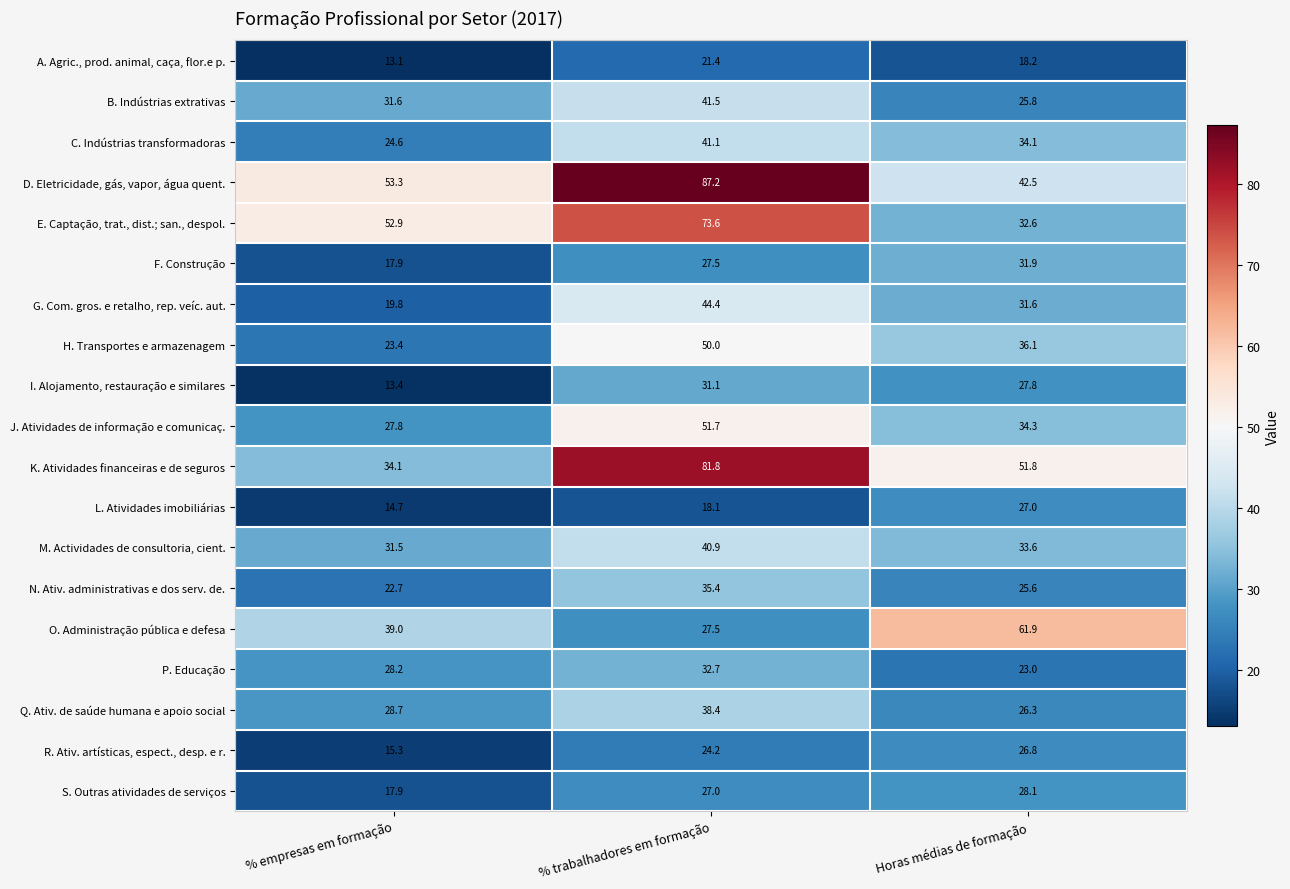

The value of K. Atividades financeiras e de seguros at % empresas em formação is 34.1. True or false?

True